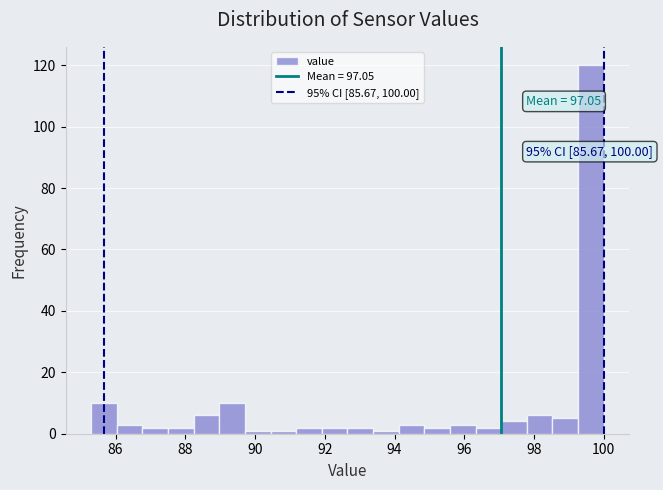

Around what value on the x-axis is the tallest bar? Give the approximate position of its centre, as read against the axis.

99.6